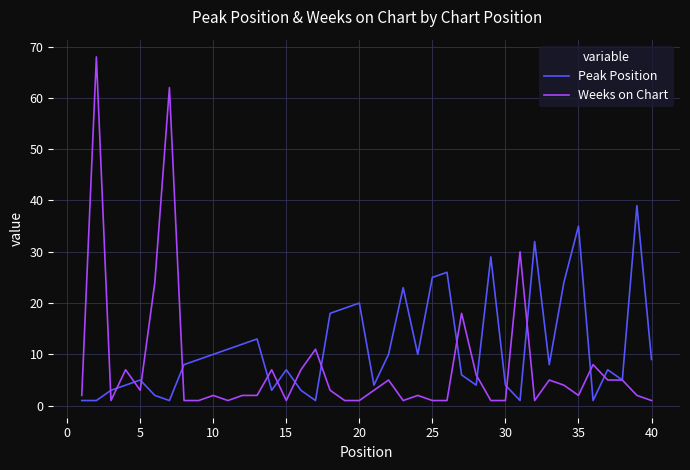

Reading left to right, what are all the values shown in this chart?

Peak Position: 1	1	3	4	5	2	1	8	9	10	11	12	13	3	7	3	1	18	19	20	4	10	23	10	25	26	6	4	29	4	1	32	8	24	35	1	7	5	39	9
Weeks on Chart: 2	68	1	7	3	24	62	1	1	2	1	2	2	7	1	7	11	3	1	1	3	5	1	2	1	1	18	6	1	1	30	1	5	4	2	8	5	5	2	1